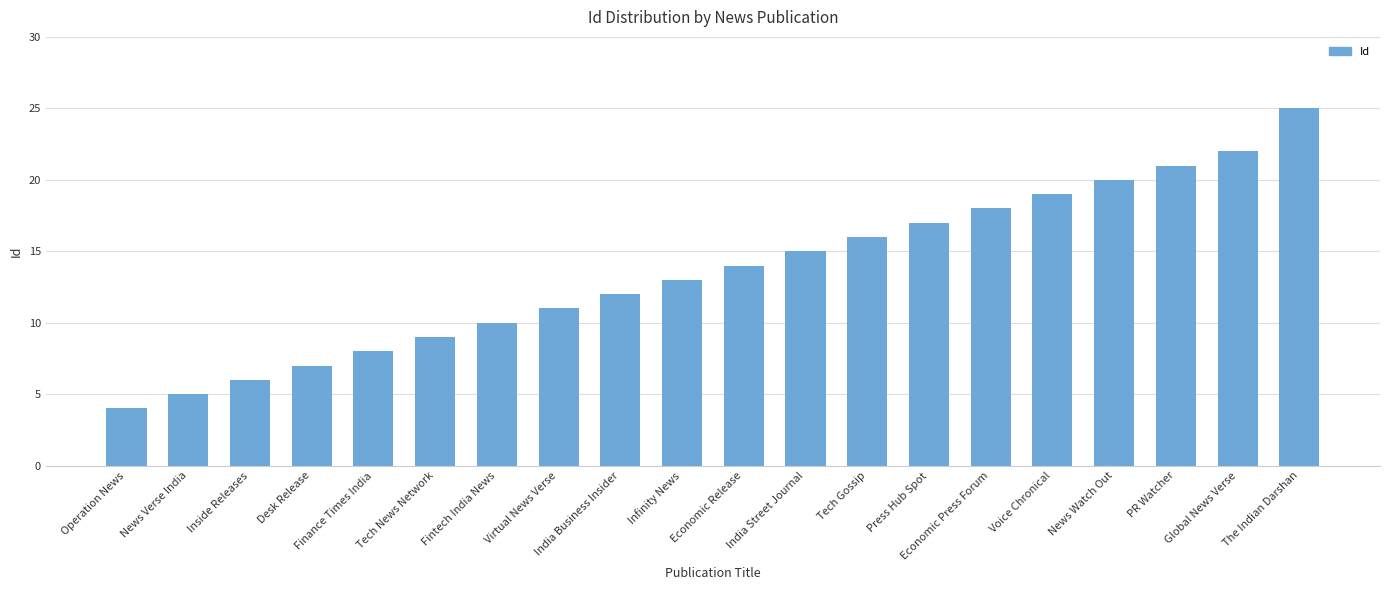

What value does the data have at Infinity News, to the nearest 5?

15